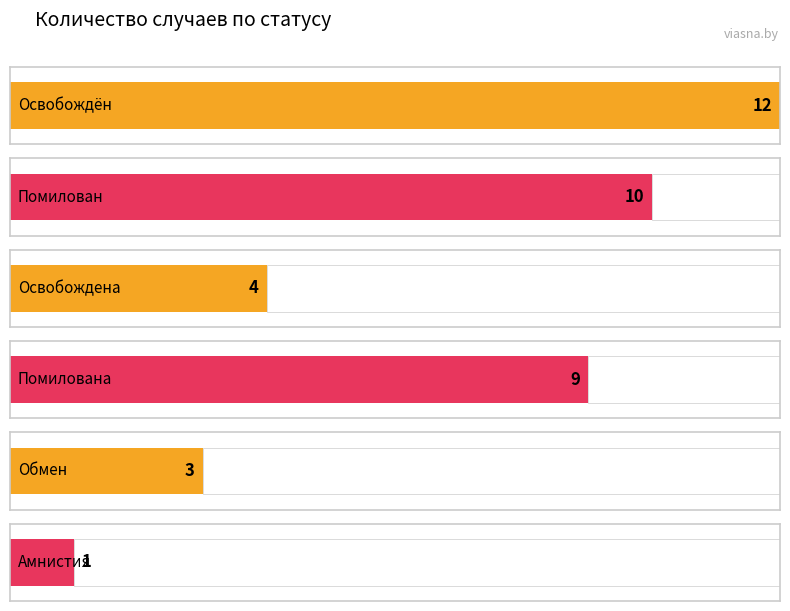

What is the value of the 6th bar from the left?

1